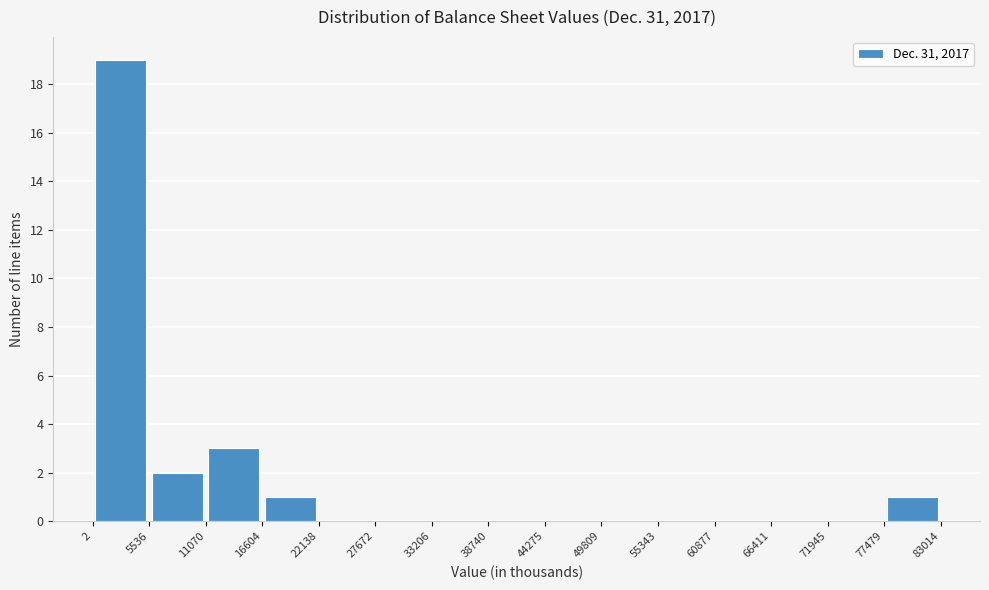

How tall is the bar that spans 16604 to 22138 on the x-axis? The values are not printed on the chart, so give them approximately, as read against the axis.

1